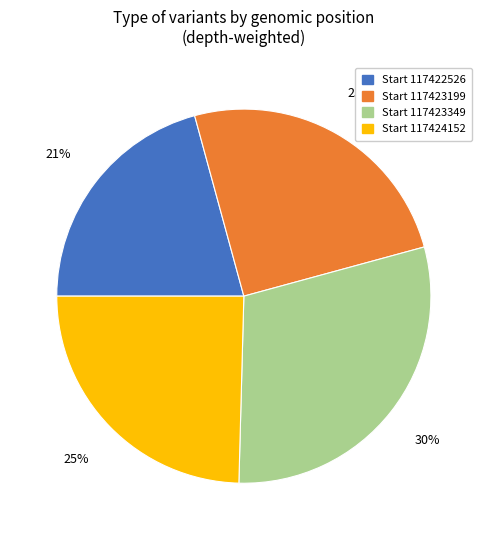

To the nearest percent, what is the average slice percentage?

25%